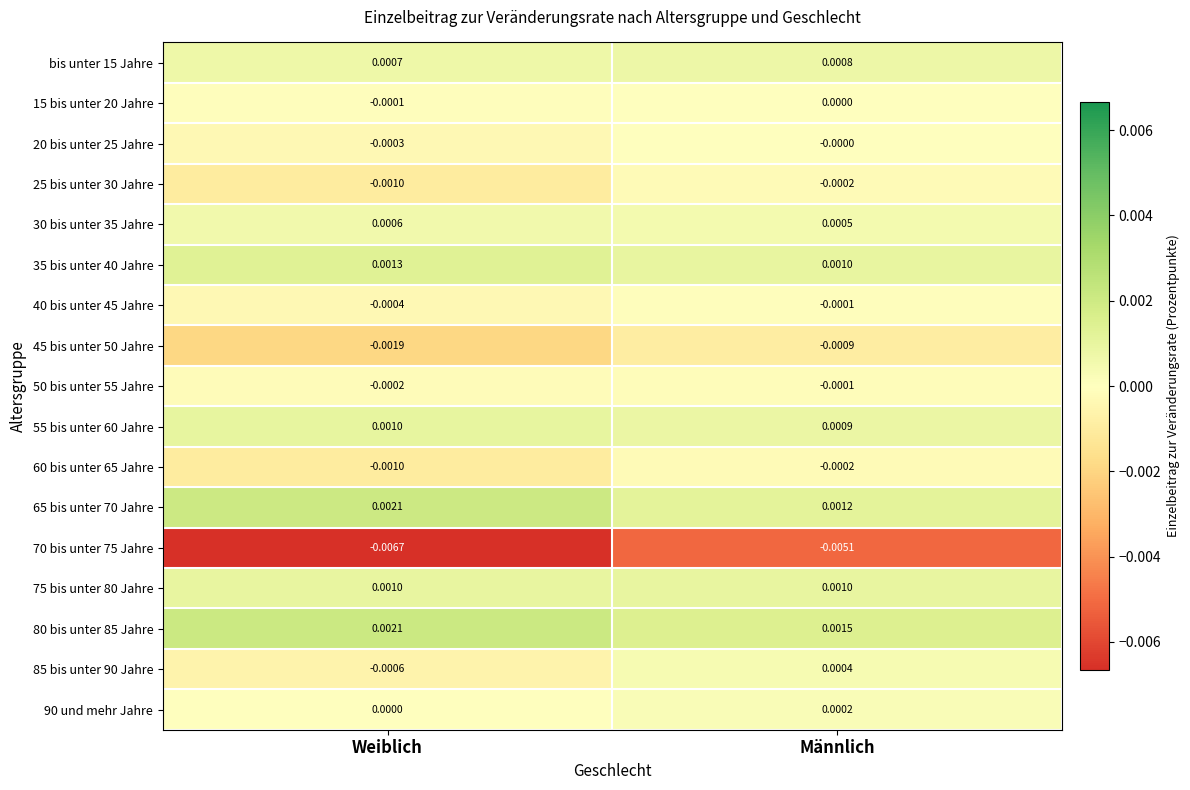

How many distinct data groups are displayed?

17